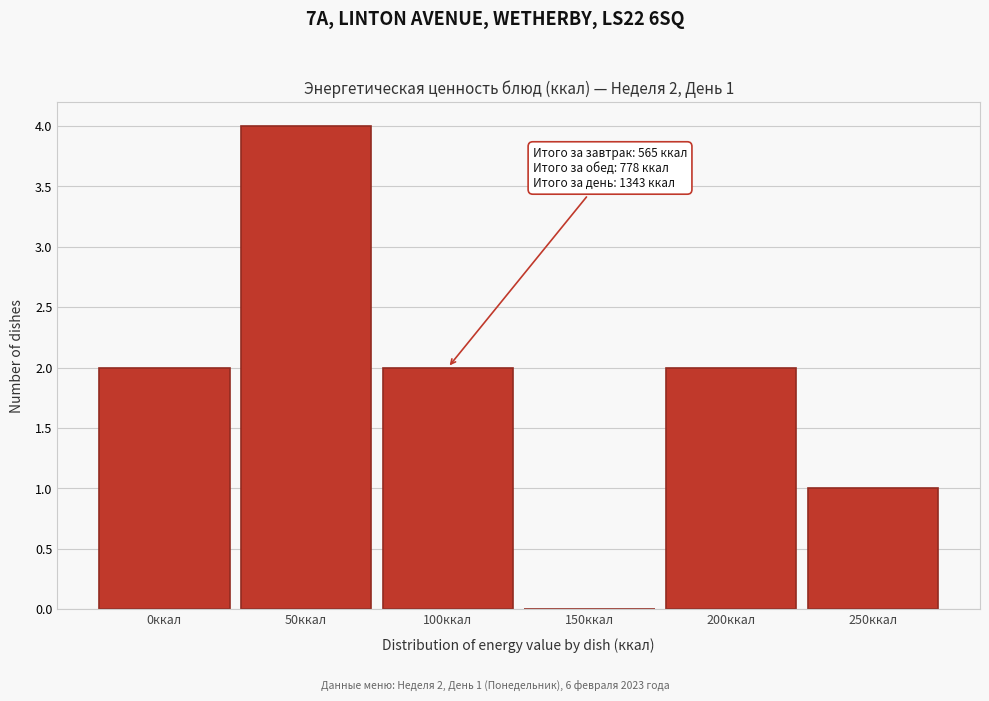

Reading left to right, transcribe all the data shown in this chart.

0ккал=2	50ккал=4	100ккал=2	150ккал=0	200ккал=2	250ккал=1